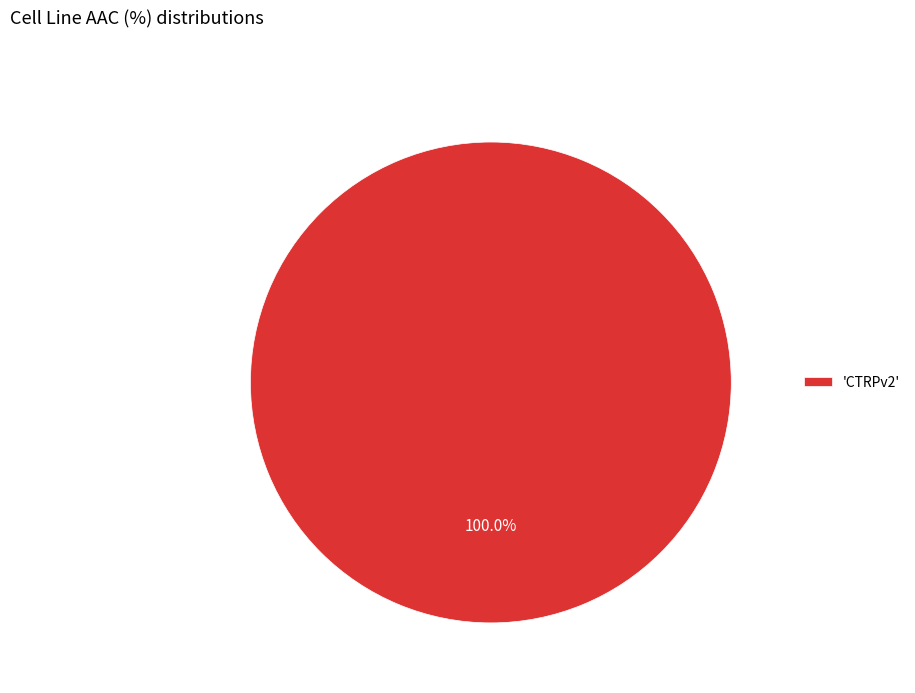

Rank the categories by value from highest to lowest.

'CTRPv2'